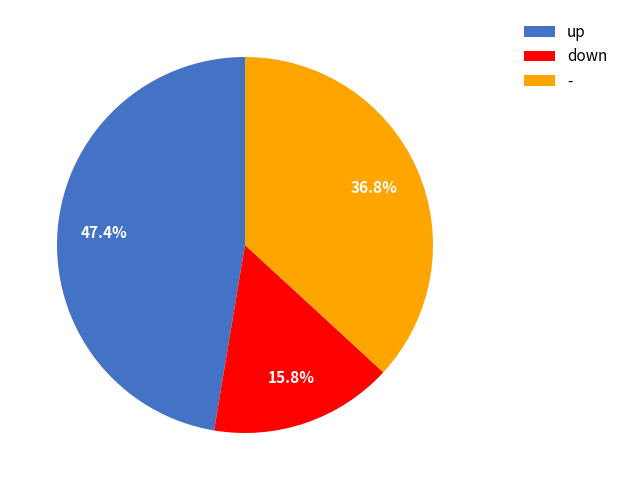

The up slice represents 53% of the pie. True or false?

False